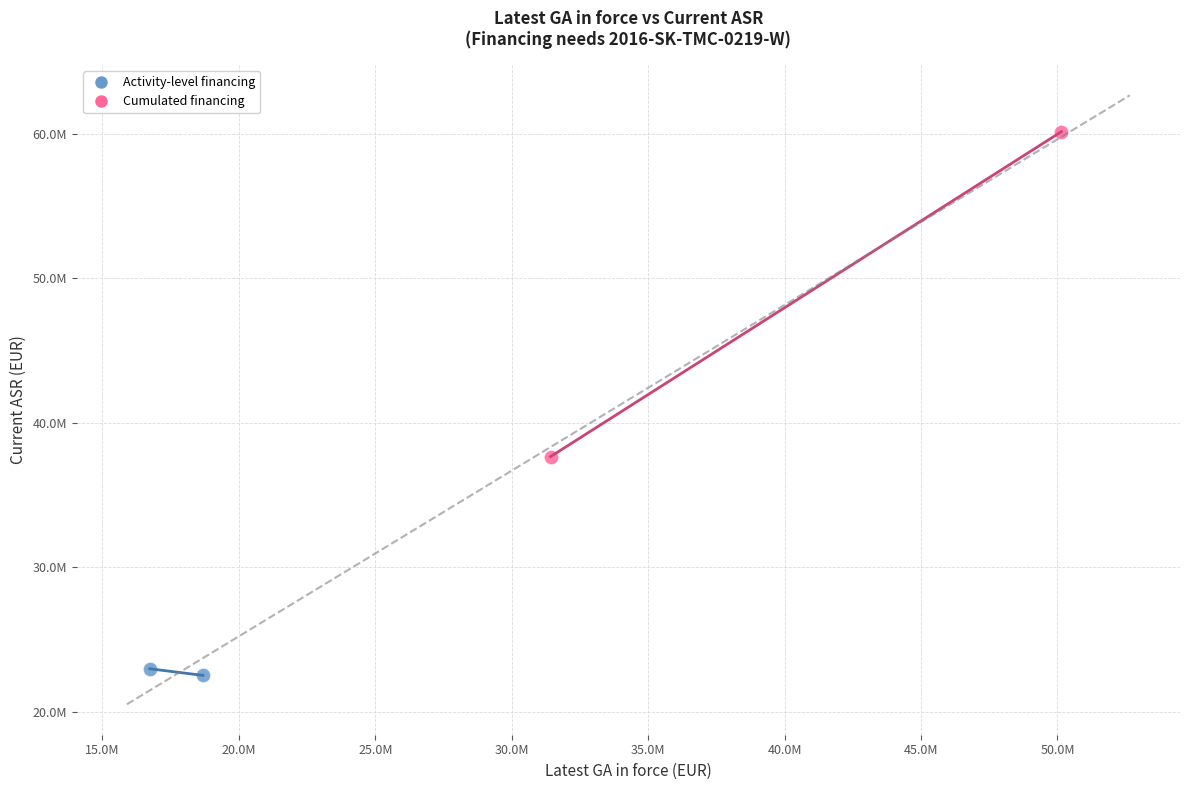

What are all the series names shown in the legend?

Activity-level financing, Cumulated financing